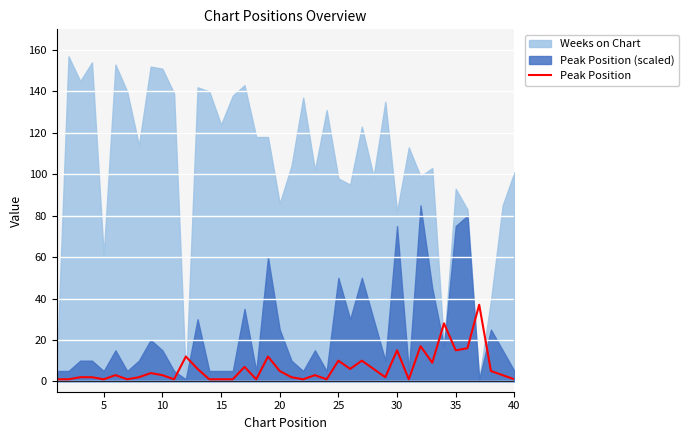

What is the maximum value for Peak Position?

37